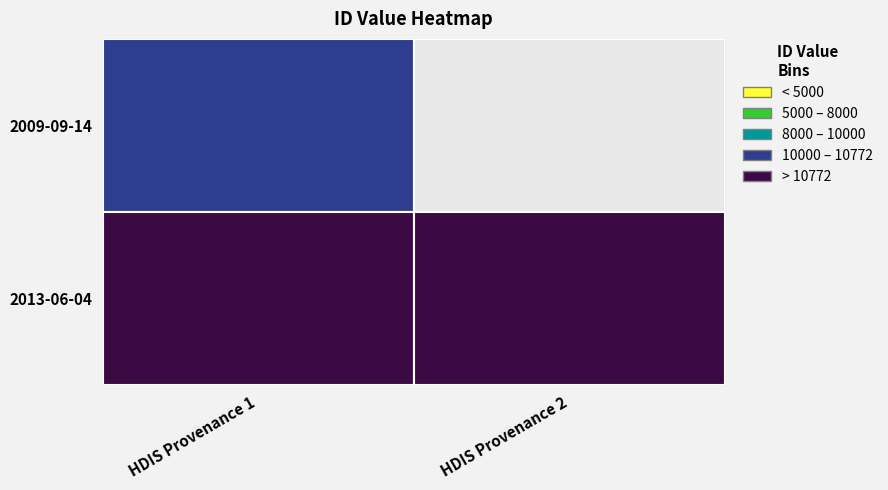

The value at 0 is 10771. True or false?

True